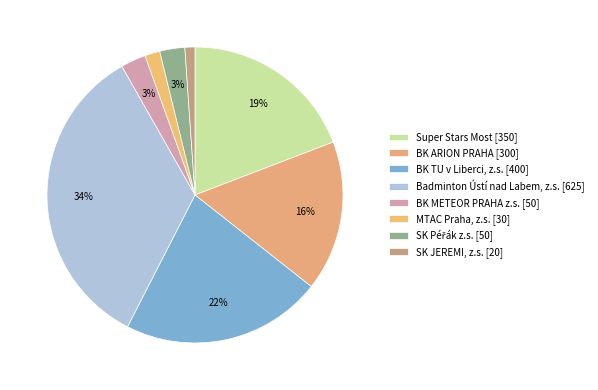

Does any single category account for the majority?

No